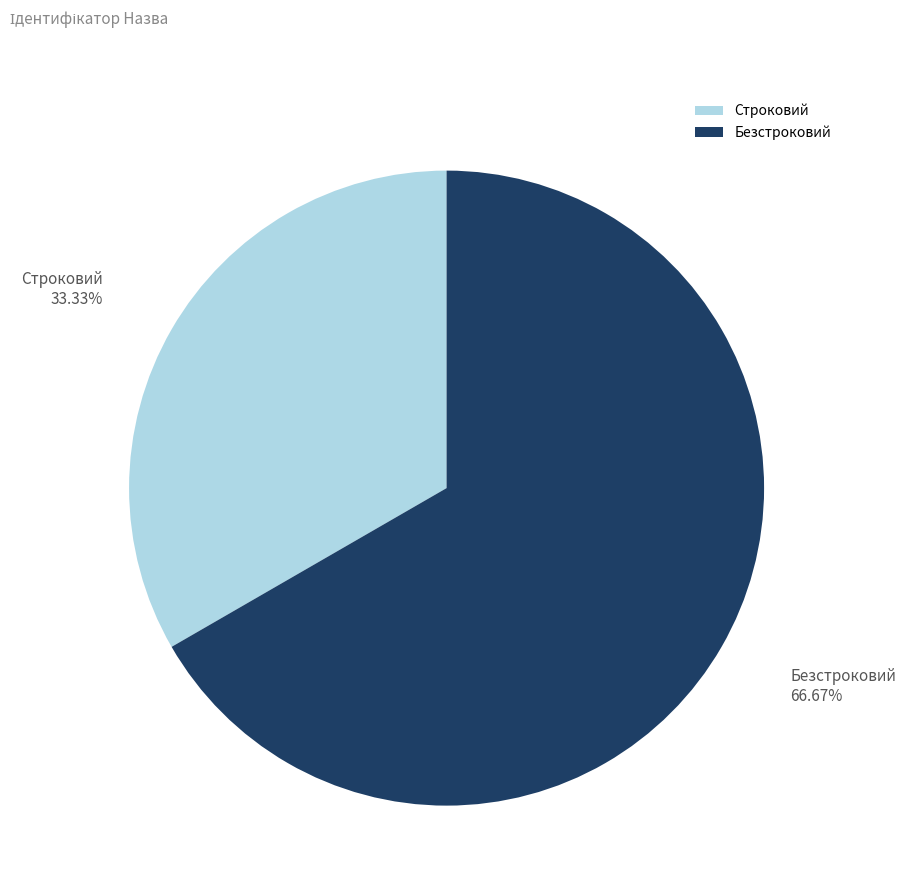

Which category has the biggest portion of the pie?

Безстроковий